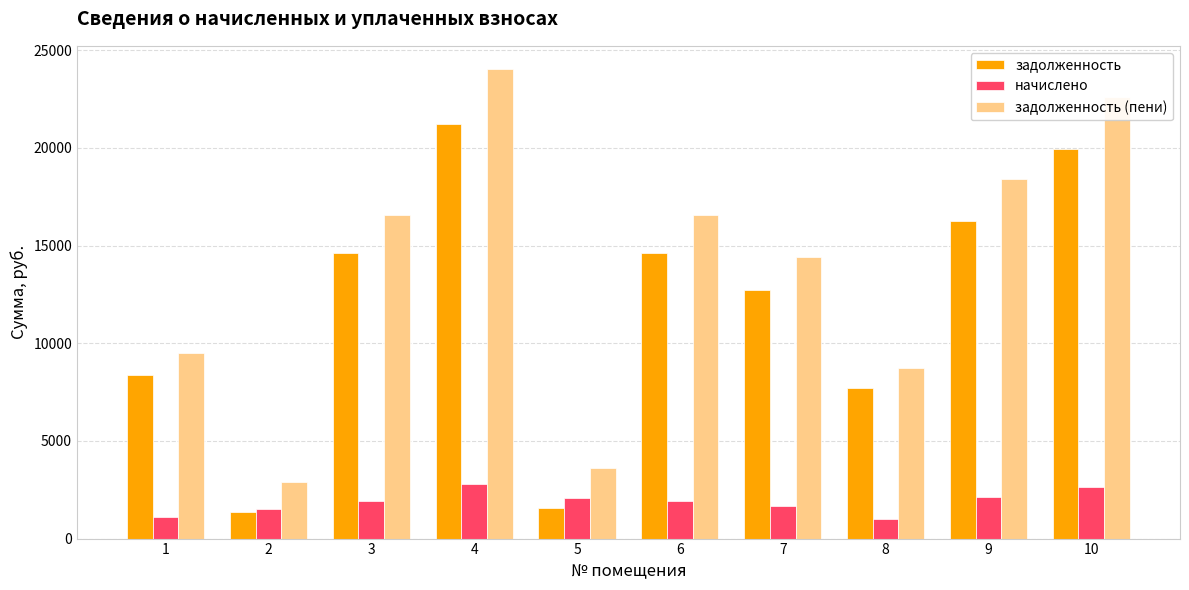

Is it true that задолженность equals 4264.1 at 1?

False